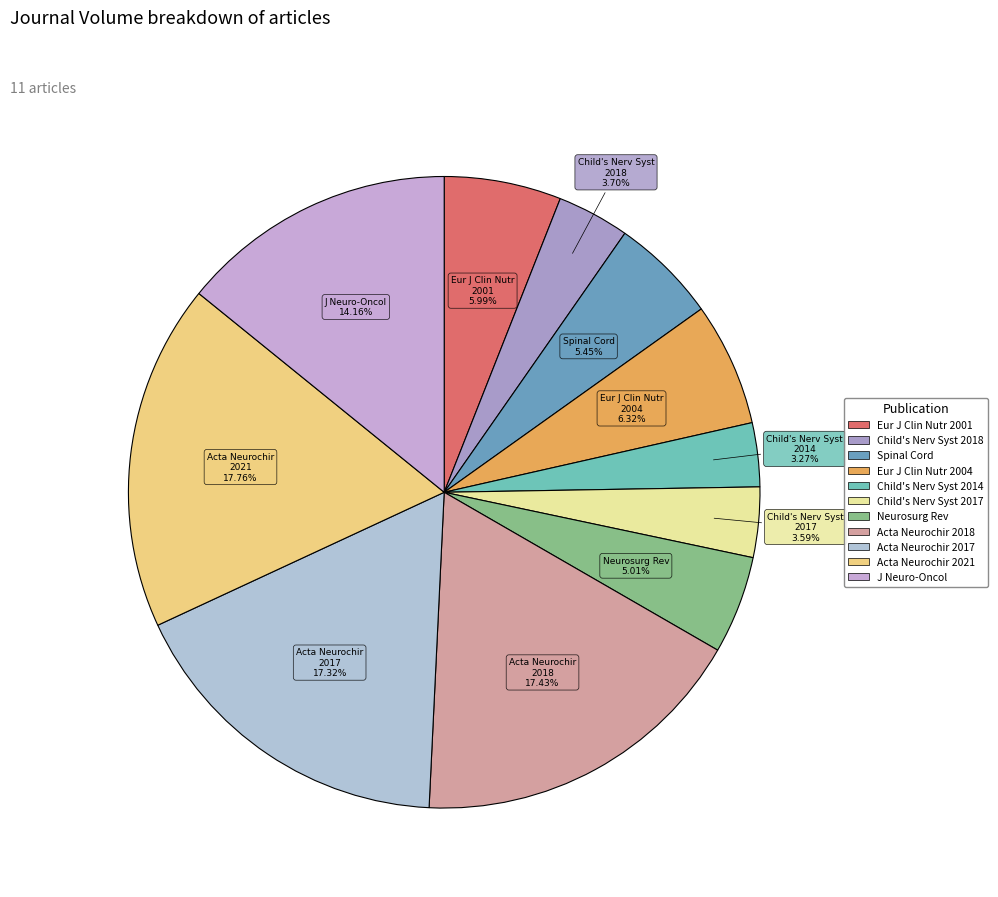

Rank the categories by value from lowest to highest.

Child's Nervous System (2014), Child's Nervous System (2017), Child's Nervous System (2018), Neurosurgical Review, Spinal Cord, European Journal of Clinical Nutrition (2001), European Journal of Clinical Nutrition (2004), Journal of Neuro-Oncology, Acta Neurochirurgica (2017), Acta Neurochirurgica (2018), Acta Neurochirurgica (2021)